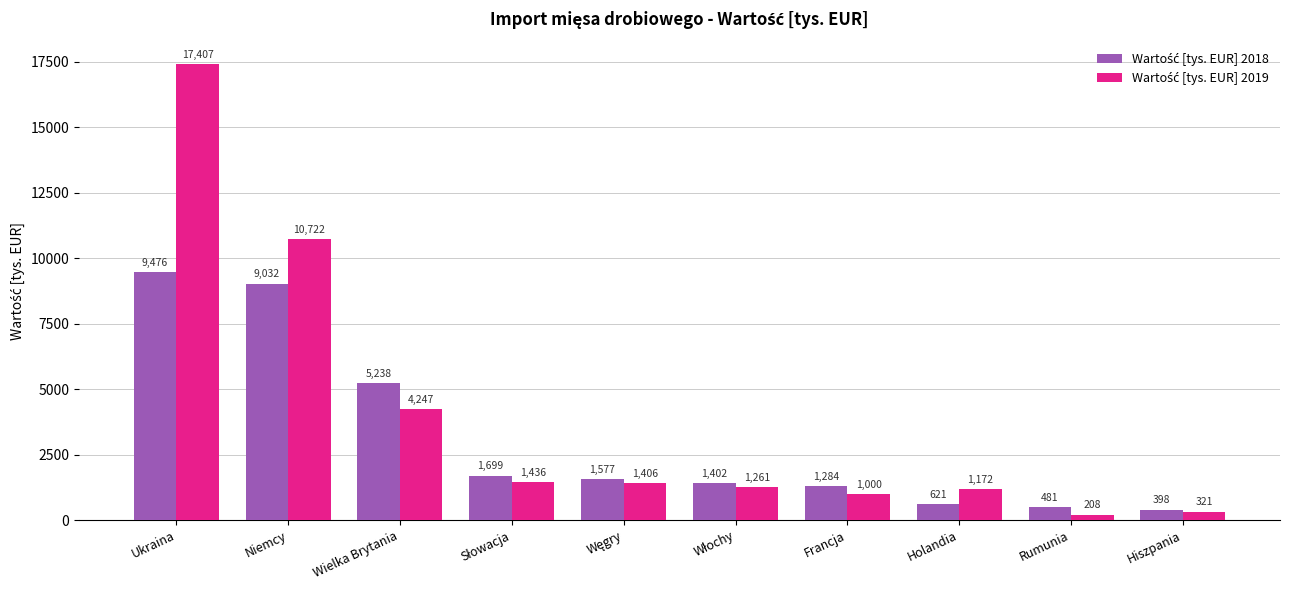

What is the minimum value shown in the chart?

207.5